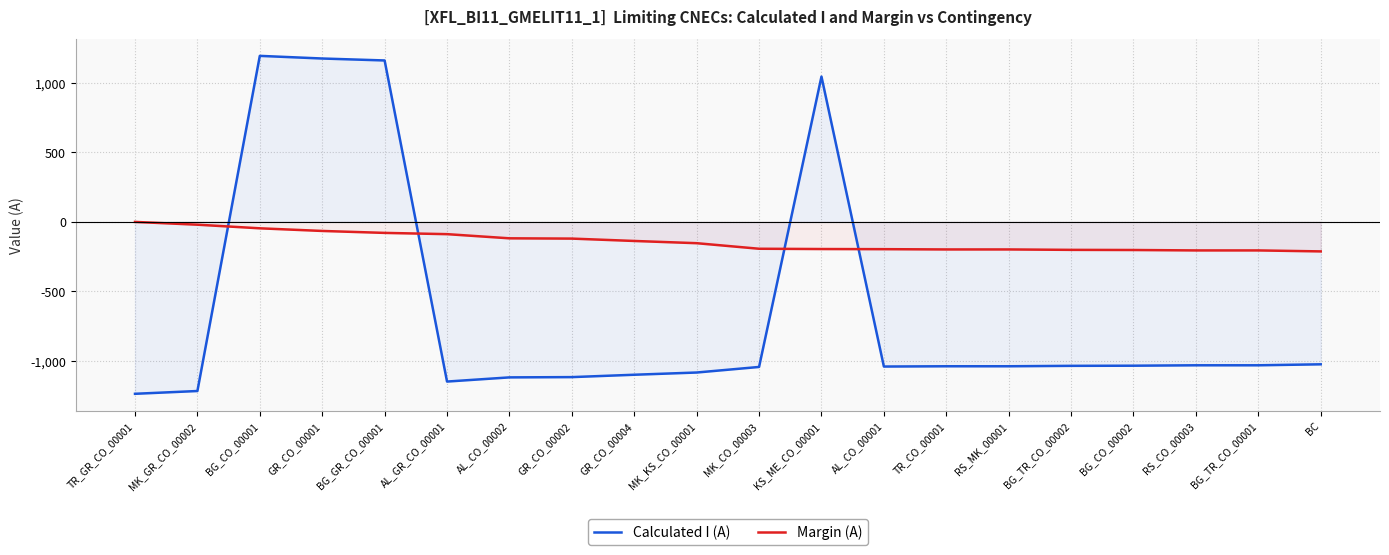

Reading right to left, list all the values displayed in this chart.

Calculated I (A): -1026	-1033	-1033	-1036	-1037	-1040	-1040	-1042	1043	-1045	-1085	-1101	-1118	-1120	-1150	1159	1173	1192	-1218	-1238
Margin (A): -214	-207	-207	-204	-203	-200	-200	-198	-197	-195	-155	-139	-122	-120	-90	-81	-67	-48	-22	-2